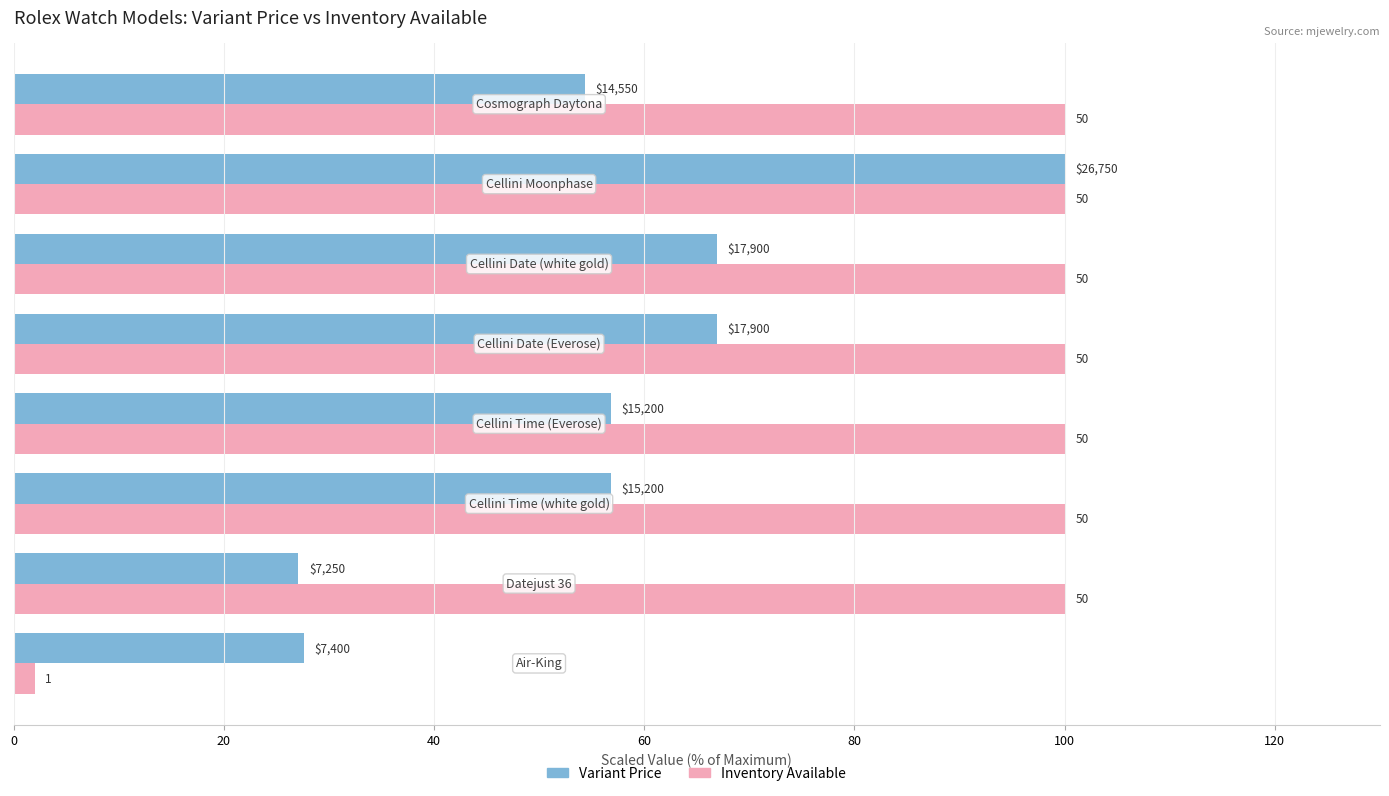

What is the value of the Variant Price bar at the 2nd from the left?

27.1